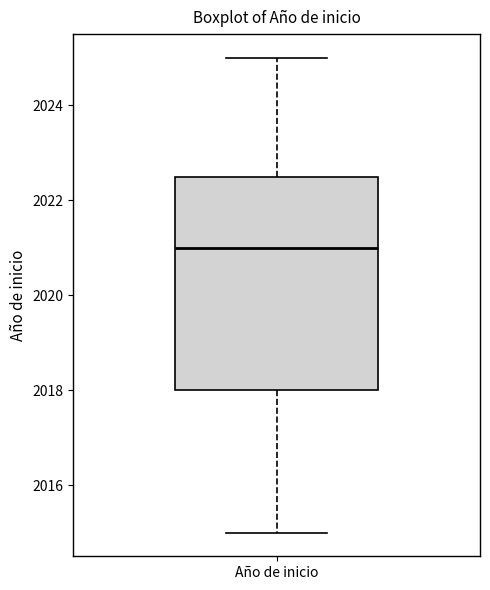

Transcribe this box plot: give where the median line is, the range the box spans, and where the two whiskers end, as read against the y-axis. The values are not printed on the chart, so give them approximately, as read against the axis.

median 2021.0, box 2018.0 to 2022.6, whiskers 2015.0 to 2025.0